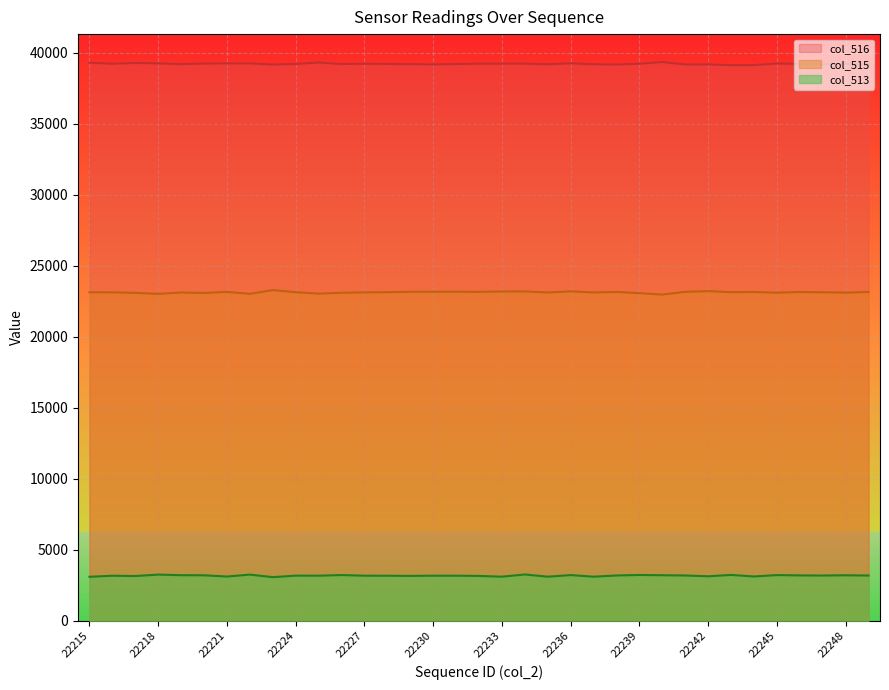

Reading left to right, list all the values displayed in this chart.

col_515: 23136	23132	23095	23026	23121	23087	23164	23026	23290	23142	23041	23103	23129	23143	23173	23173	23175	23167	23192	23195	23123	23203	23123	23161	23076	22976	23167	23219	23145	23157	23106	23156	23137	23114	23157
col_516: 39300	39228	39288	39255	39202	39243	39254	39255	39171	39212	39316	39210	39229	39219	39199	39184	39208	39233	39236	39238	39192	39262	39192	39176	39231	39350	39176	39181	39130	39136	39248	39218	39191	39233	39205
col_513: 3099	3175	3152	3254	3212	3205	3117	3254	3074	3181	3178	3222	3177	3173	3163	3176	3176	3160	3107	3263	3107	3220	3107	3192	3228	3209	3192	3135	3232	3122	3220	3197	3188	3207	3188